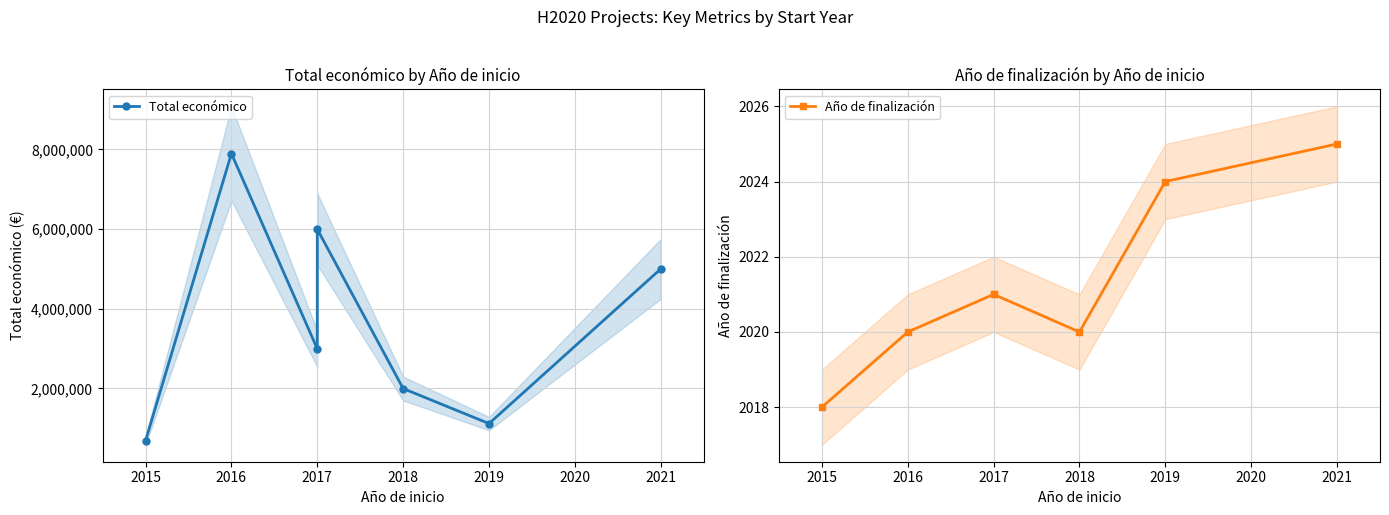

True or false: Total económico and Año de finalización cross at least once.

False